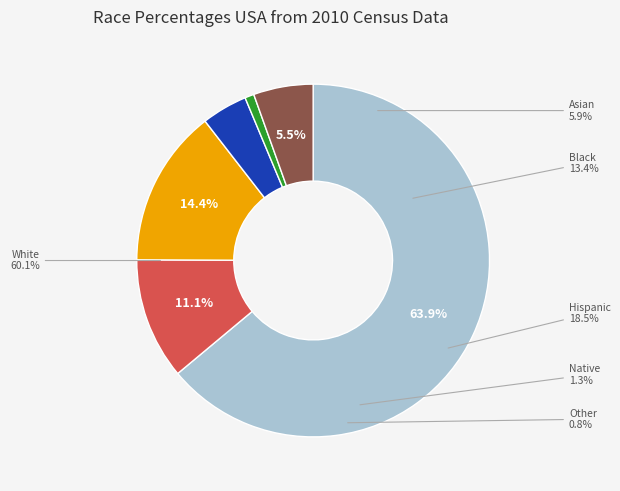

To the nearest percent, what portion does Black represent?

11%